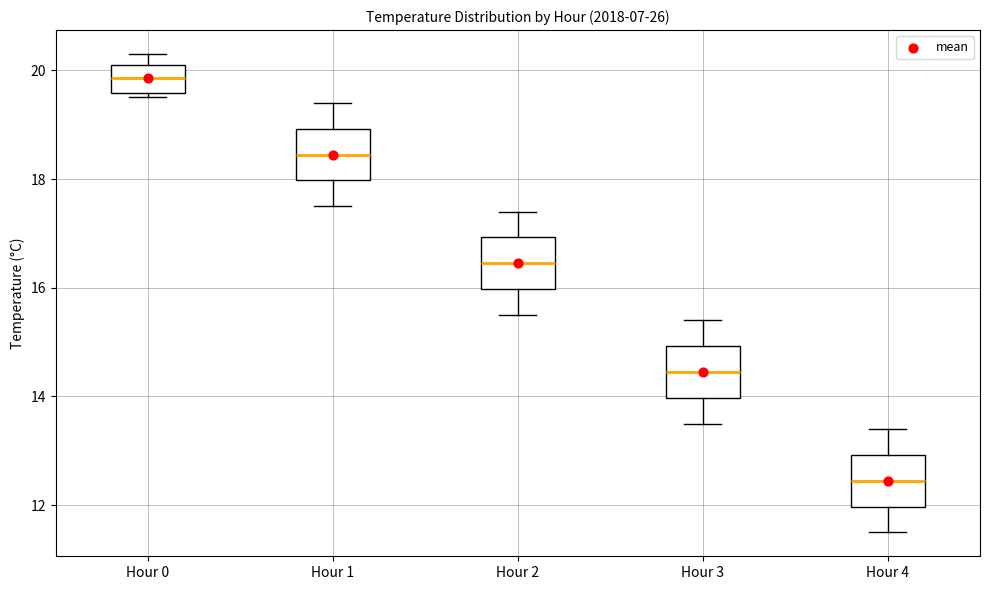

Which box has the highest median line?

Hour 0